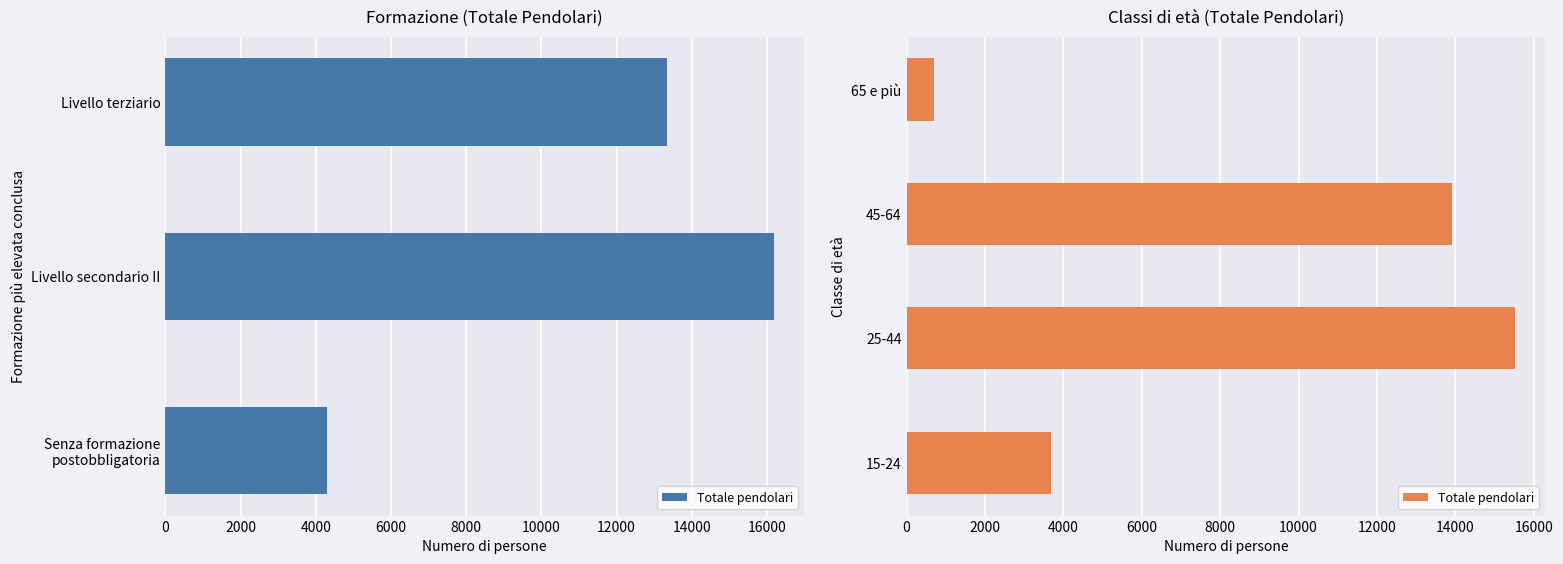

What is the value of the 2nd bar from the left?

15516.3